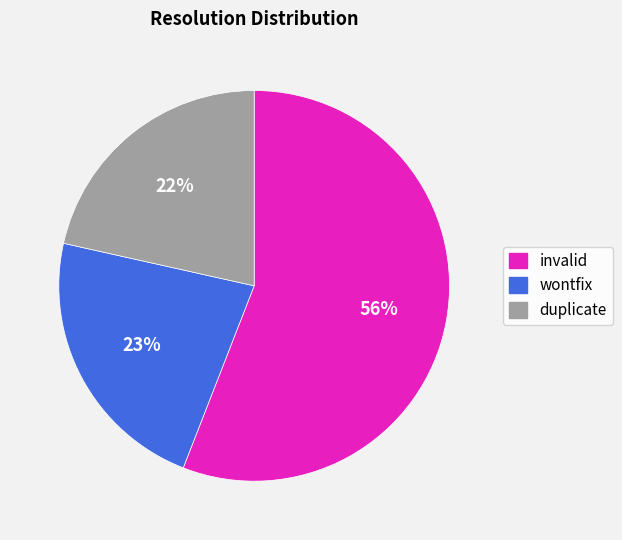

How many slices are in this pie chart?

3